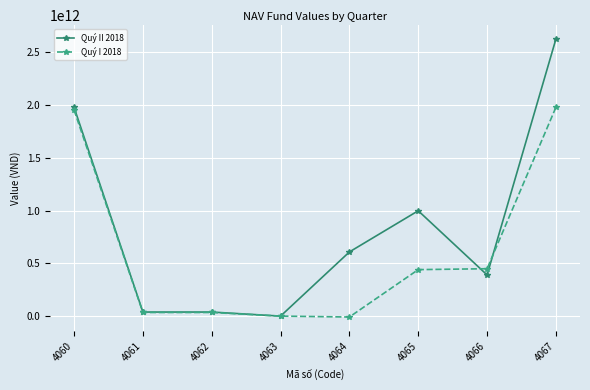

The value of Quý II 2018 at 4060 is 1979634811012. True or false?

True